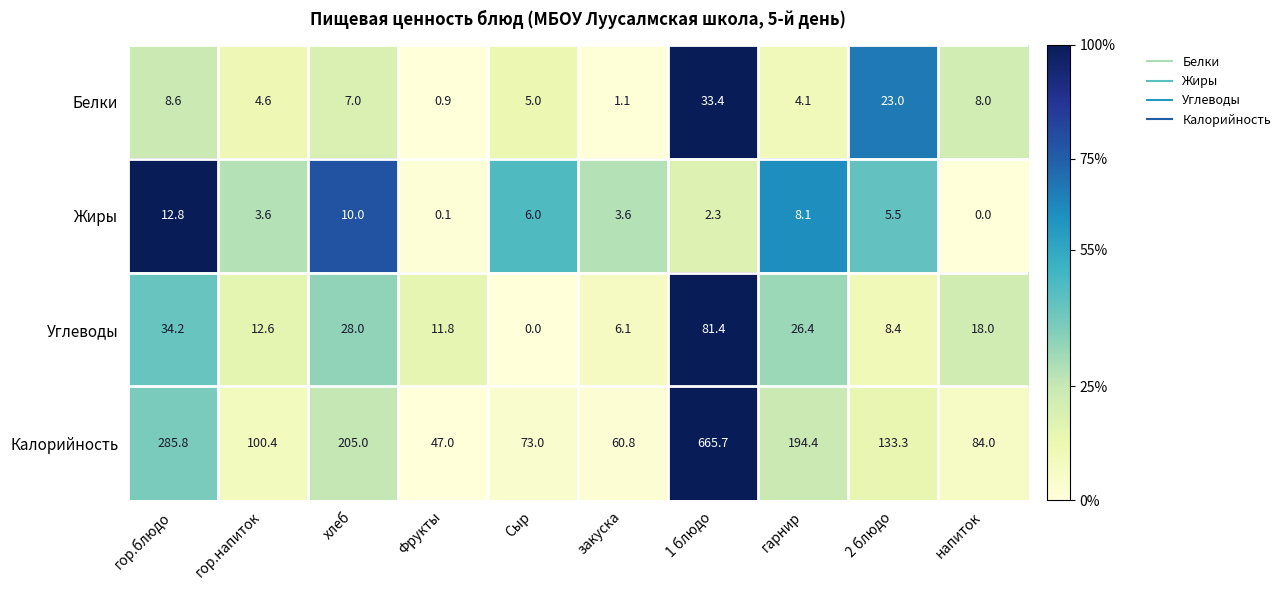

What is the sum of all Жиры values?

52.0